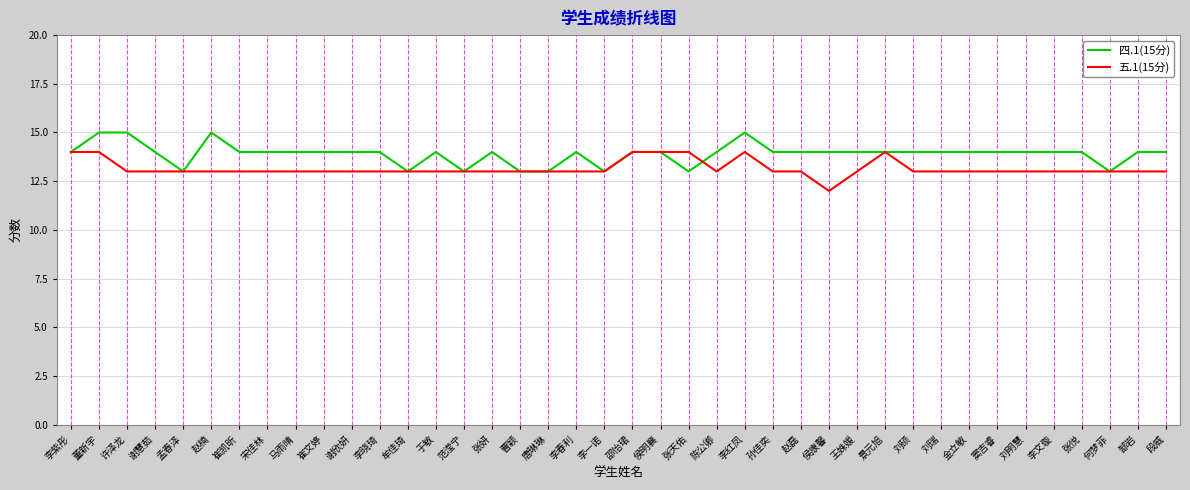

What position from the left is 金立敏?

33